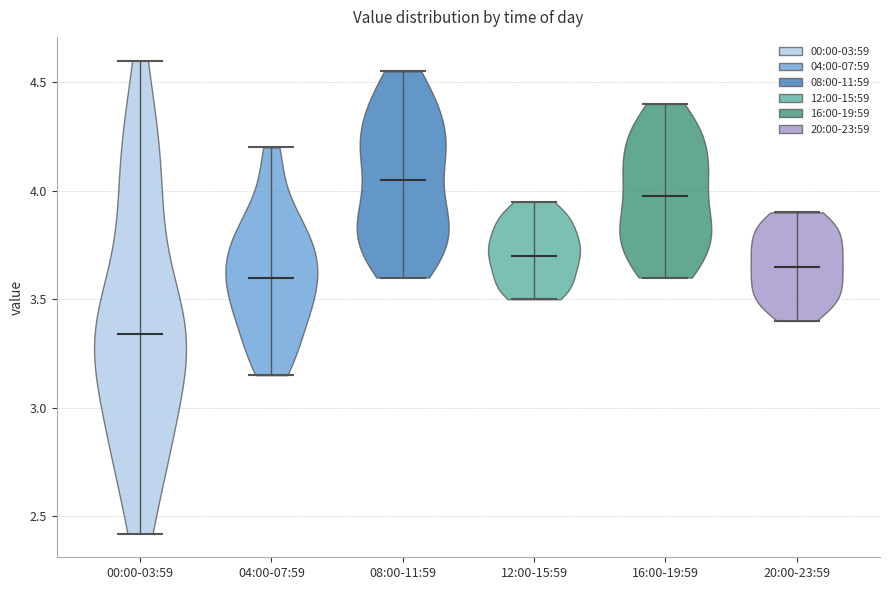

Reading left to right, read every violin against the y-axis: where its median line is, and the lowest and highest points it reaches. The values are not printed on the chart, so give them approximately, as read against the axis.

00:00-03:59: median line 3.35, lowest point 2.40, highest point 4.60
04:00-07:59: median line 3.60, lowest point 3.15, highest point 4.20
08:00-11:59: median line 4.05, lowest point 3.60, highest point 4.55
12:00-15:59: median line 3.70, lowest point 3.50, highest point 3.95
16:00-19:59: median line 4.00, lowest point 3.60, highest point 4.40
20:00-23:59: median line 3.65, lowest point 3.40, highest point 3.90